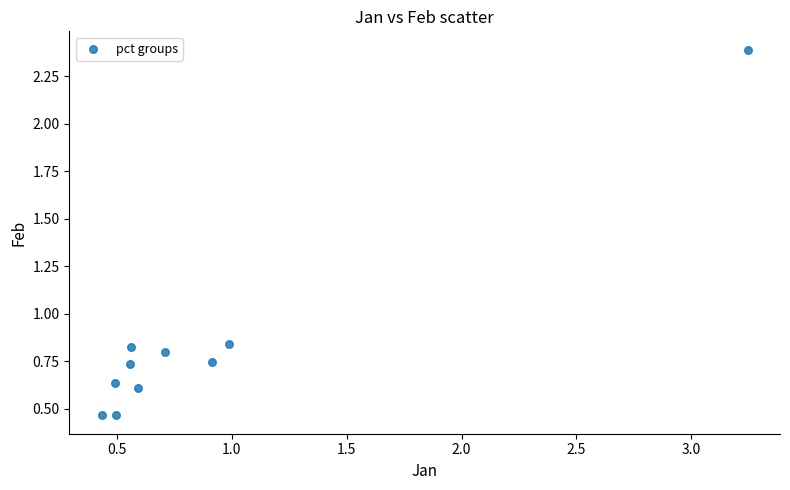

What is the average Y value?

0.9